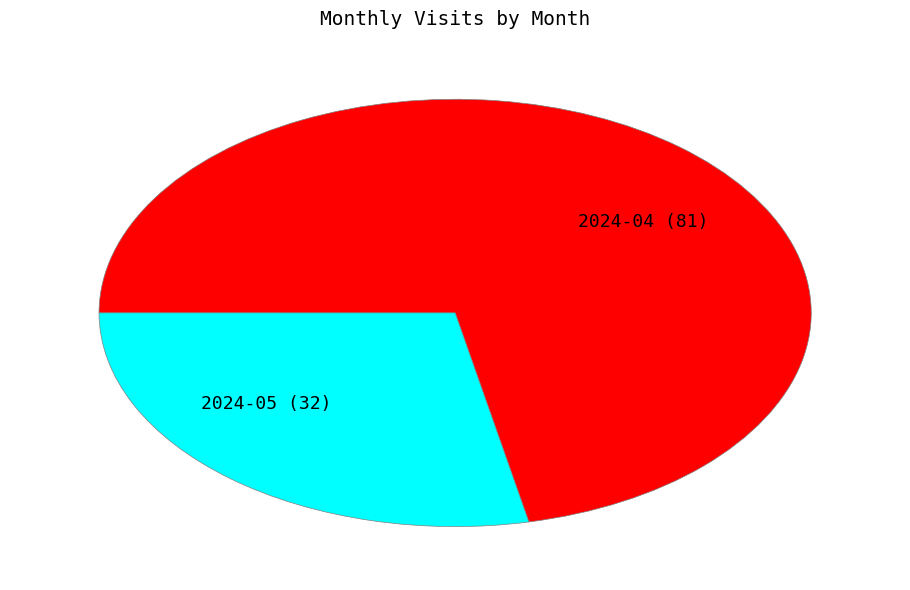

Is 2024-05 (32) the majority of the pie?

No